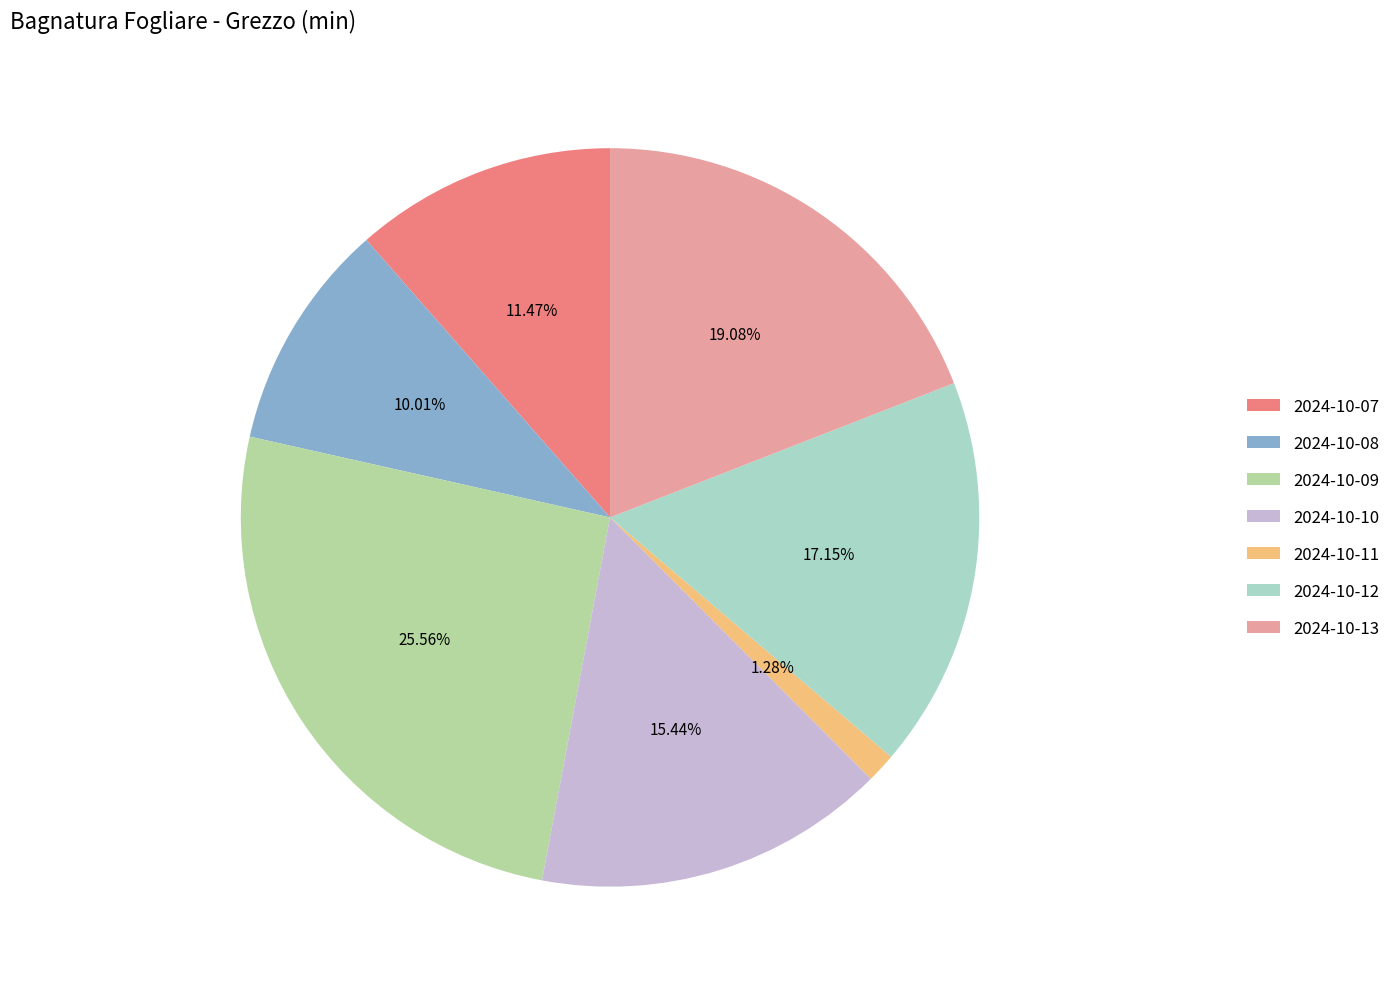

What is the ratio of the value at 2024-10-08 to the value at 2024-10-12?

0.6